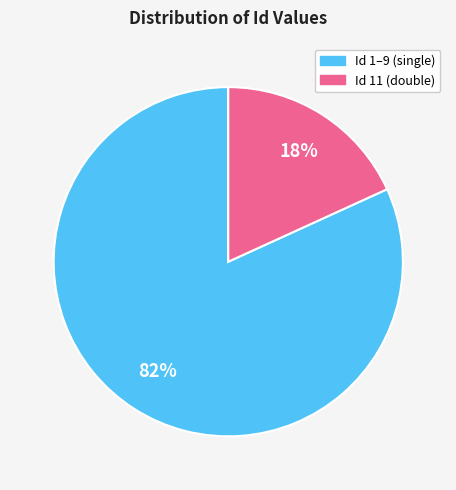

To the nearest percent, what is the average slice percentage?

50%